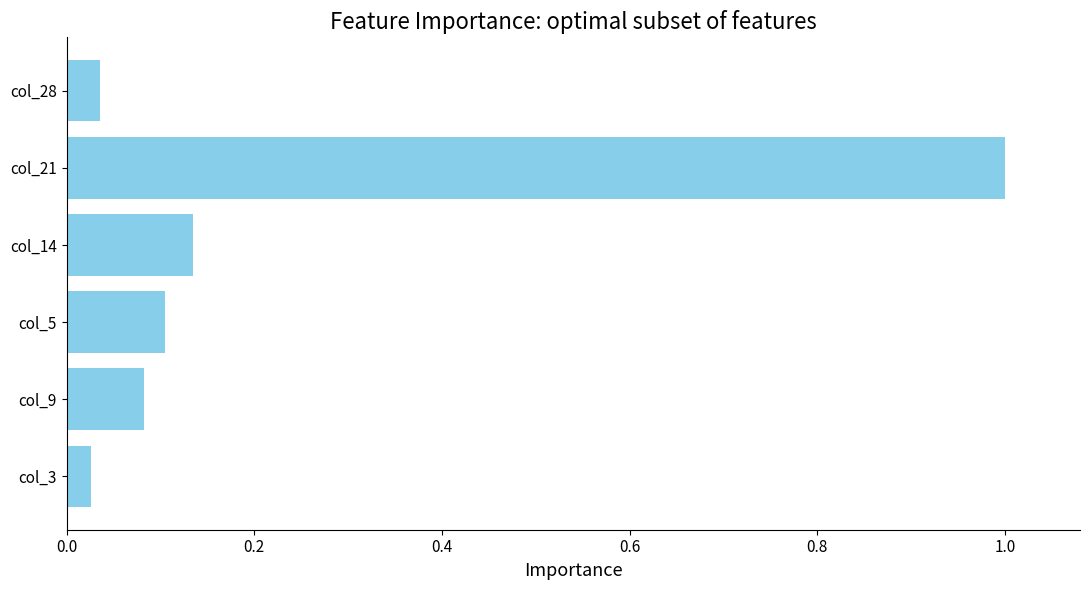

What is the sum of all values?

1.4